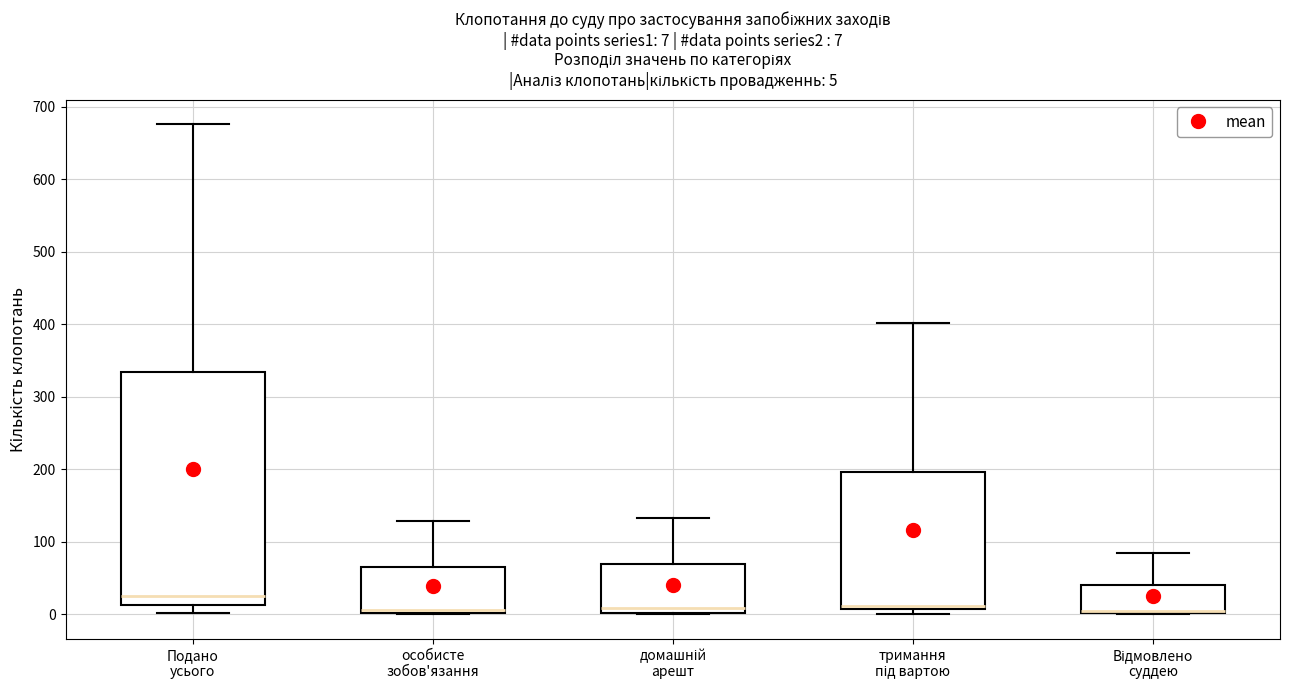

Comparing the boxes themselves (not the whiskers), which one is the tallest?

Подано усього